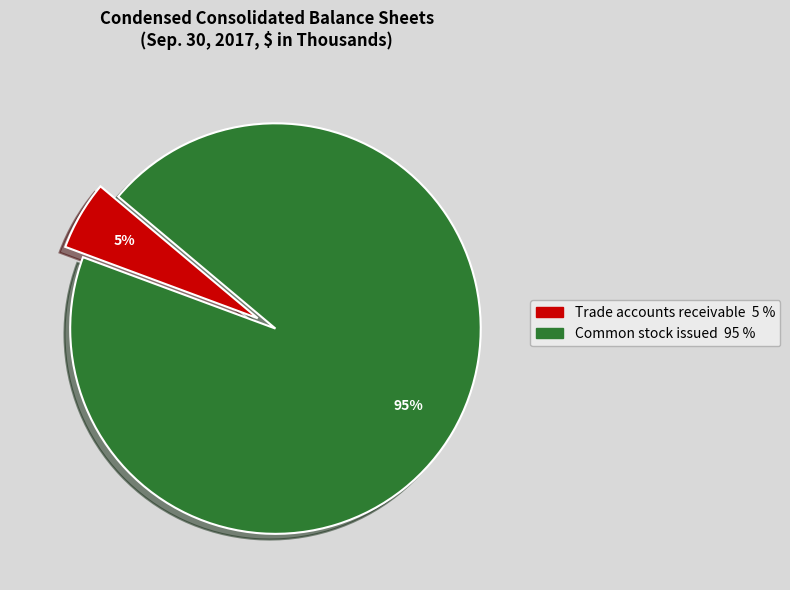

Do Trade accounts receivable and Common stock issued together represent more than half of the pie?

Yes